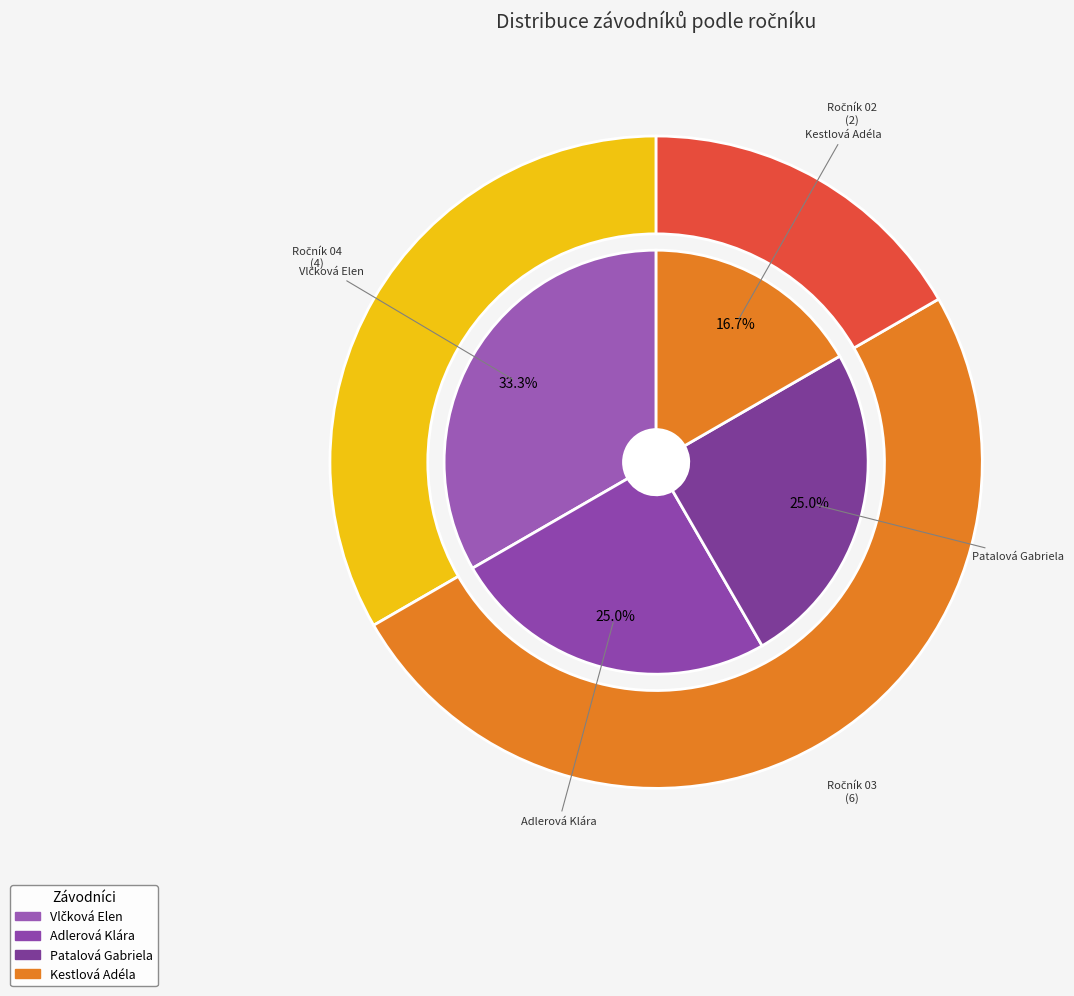

Does any single category account for the majority?

No